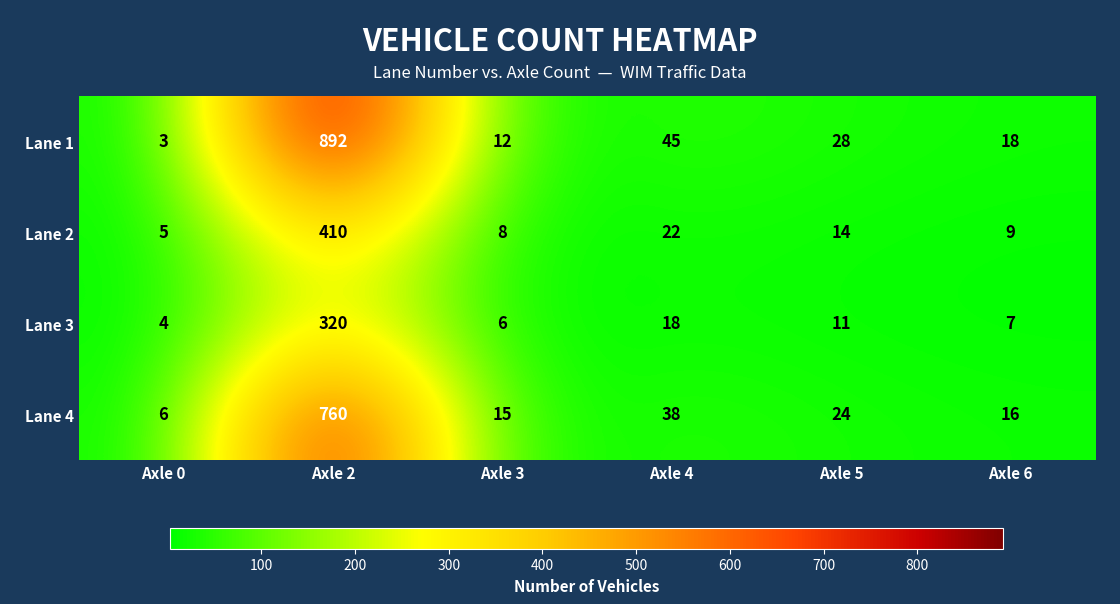

Reading right to left, list all the values displayed in this chart.

Lane 1: Axle 6=18	Axle 5=28	Axle 4=45	Axle 3=12	Axle 2=892	Axle 0=3
Lane 2: Axle 6=9	Axle 5=14	Axle 4=22	Axle 3=8	Axle 2=410	Axle 0=5
Lane 3: Axle 6=7	Axle 5=11	Axle 4=18	Axle 3=6	Axle 2=320	Axle 0=4
Lane 4: Axle 6=16	Axle 5=24	Axle 4=38	Axle 3=15	Axle 2=760	Axle 0=6